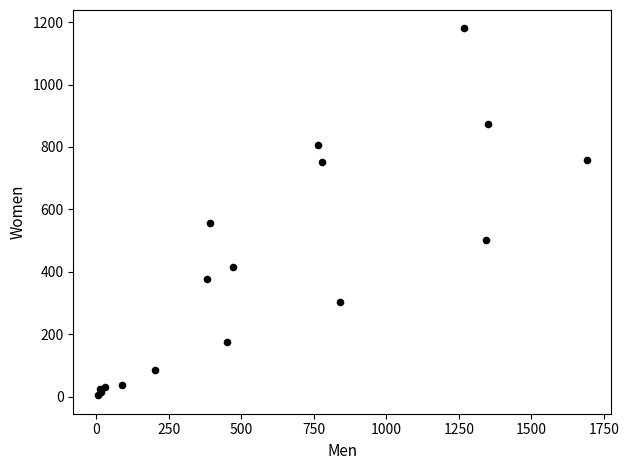

What Y value in the scatter plot is closest to 592?

555